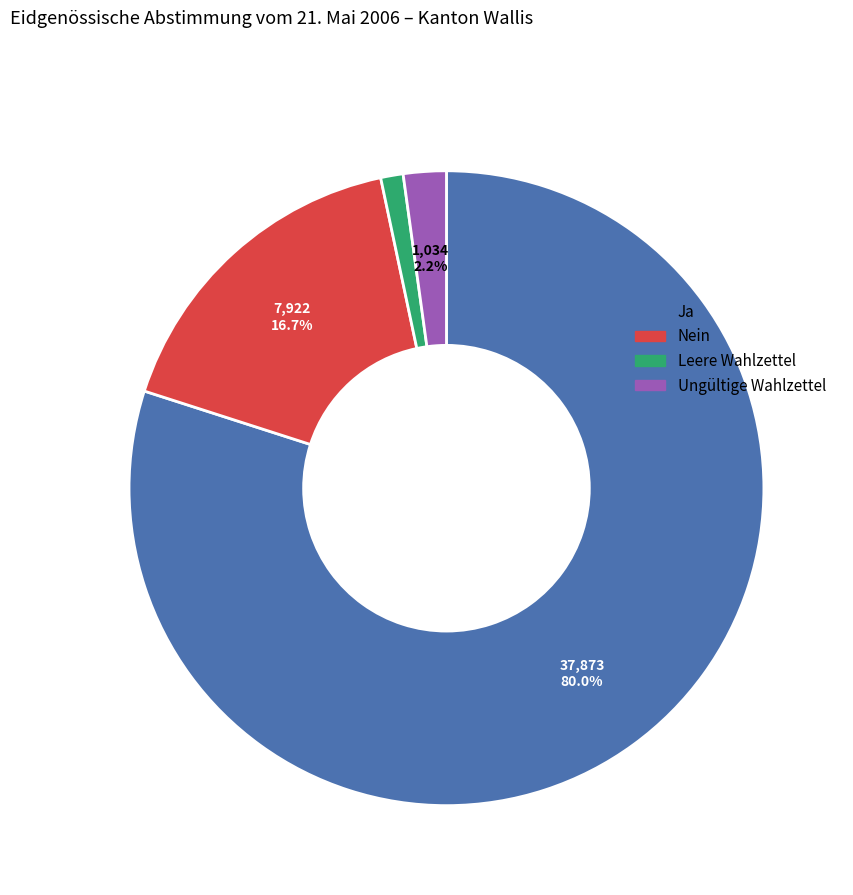

Do Leere Wahlzettel and Nein together represent more than half of the pie?

No